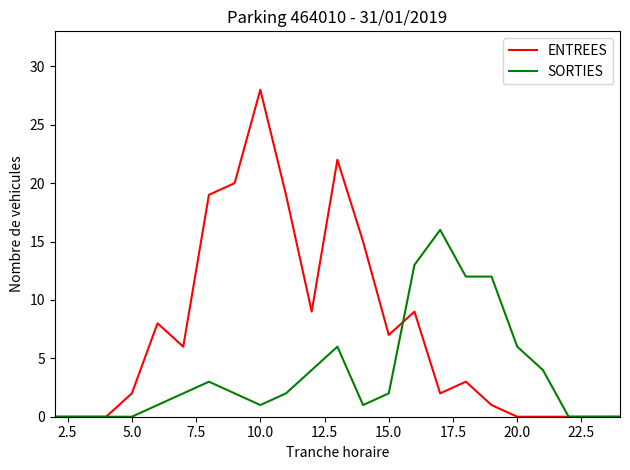

Which series has the widest spread of values?

ENTREES